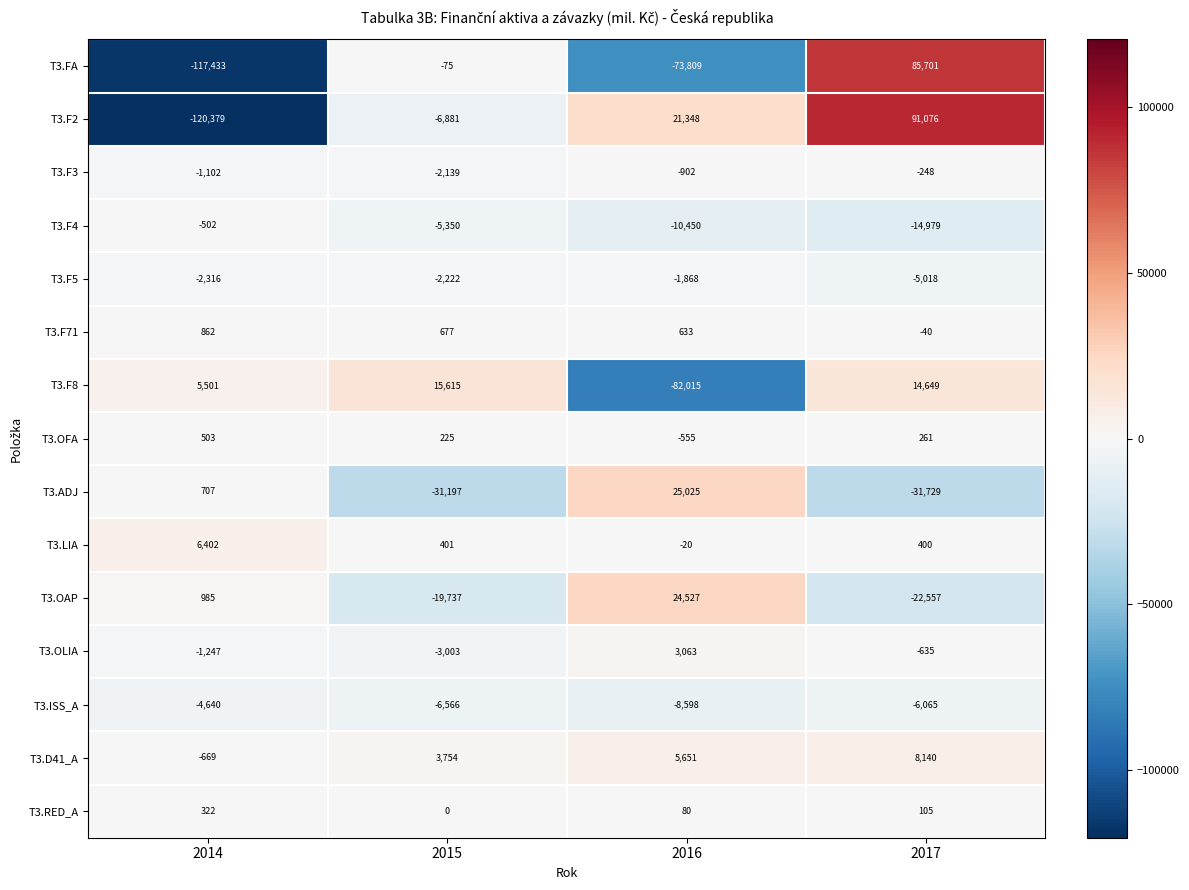

What is the difference between the T3.ISS_A values at 2015 and 2017?

501